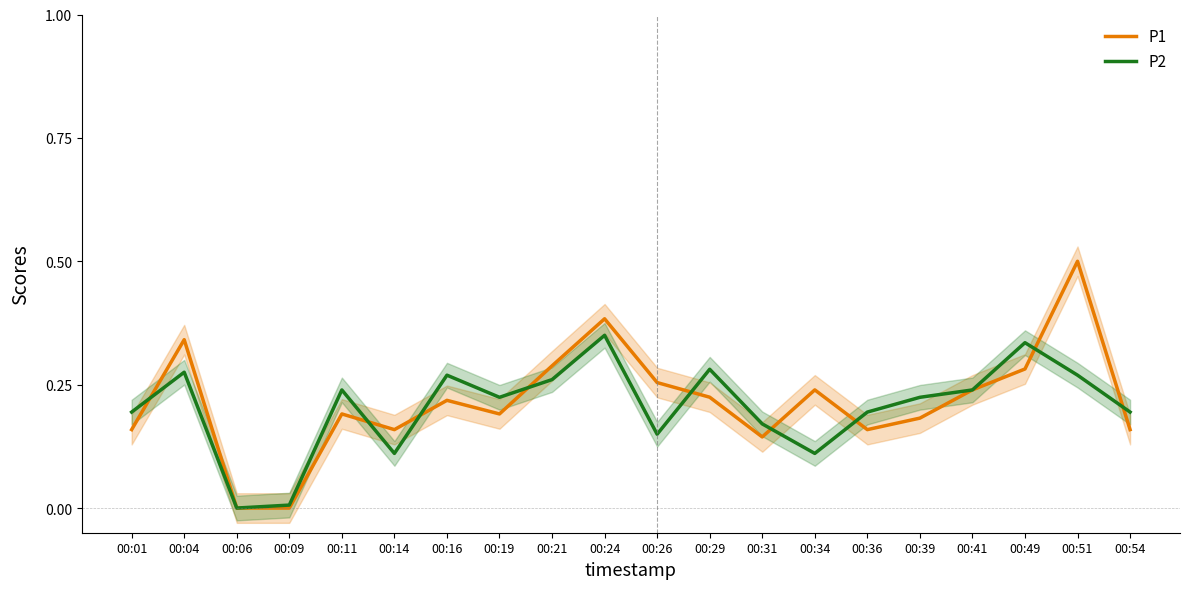

The value of P2 at 00:09 is 0.0. True or false?

False